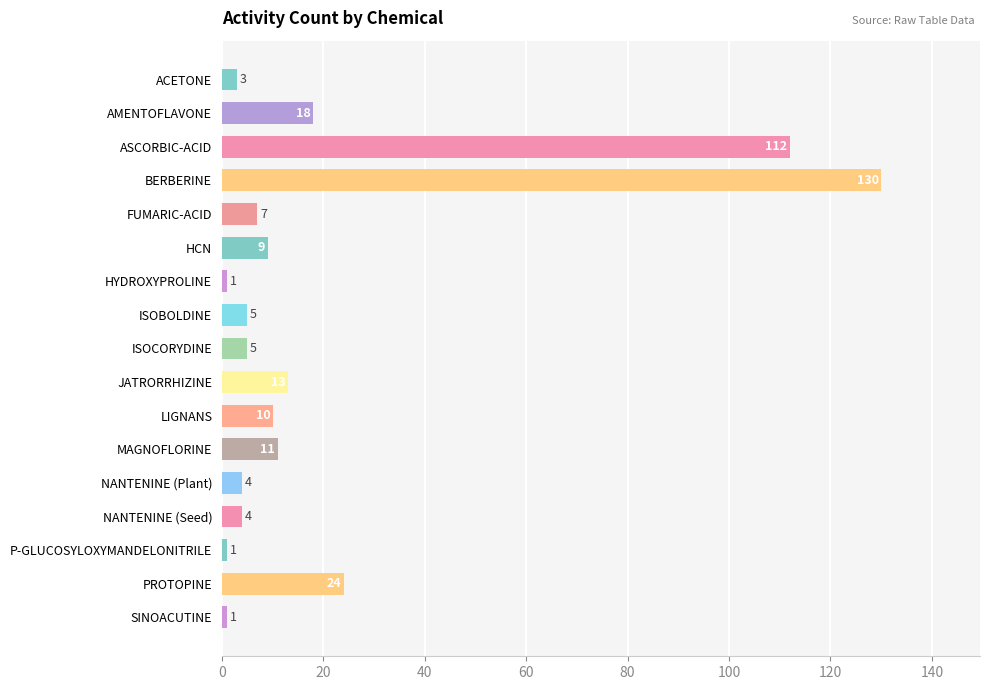

What is the maximum value shown in the chart?

130